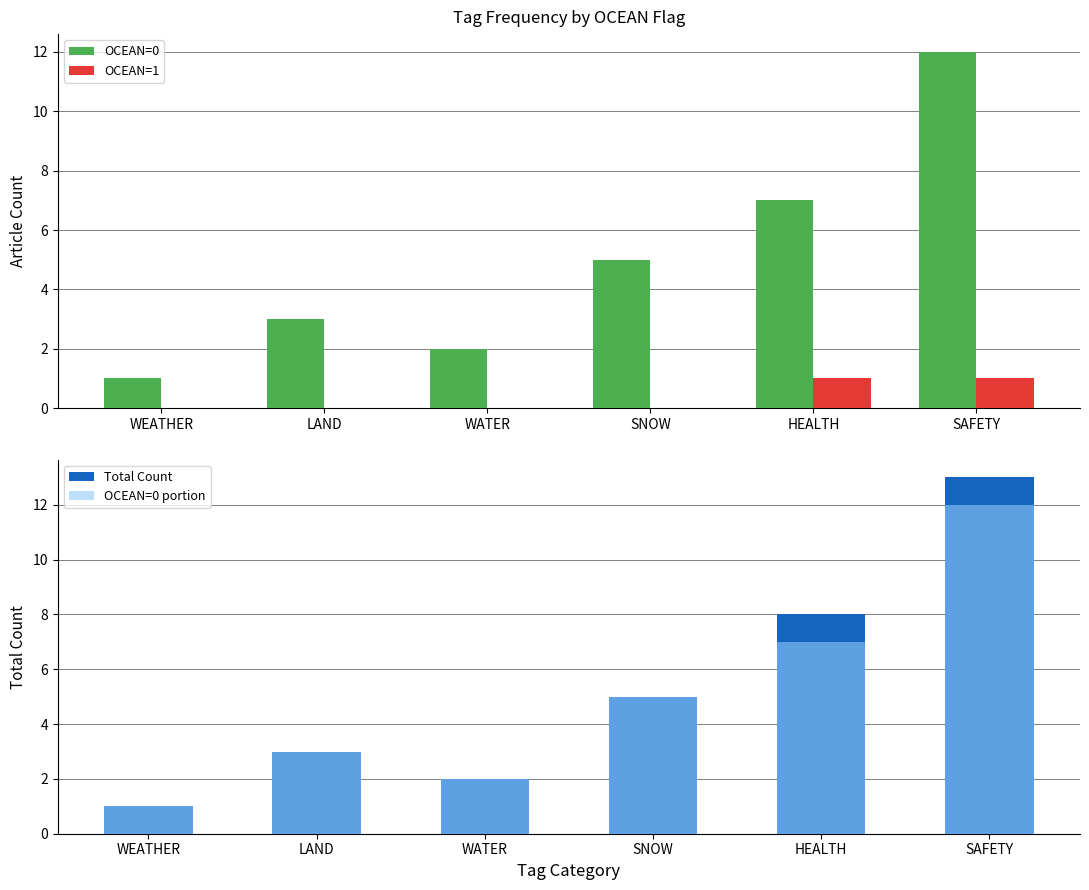

Is it true that OCEAN=1 equals 1 at SAFETY?

True